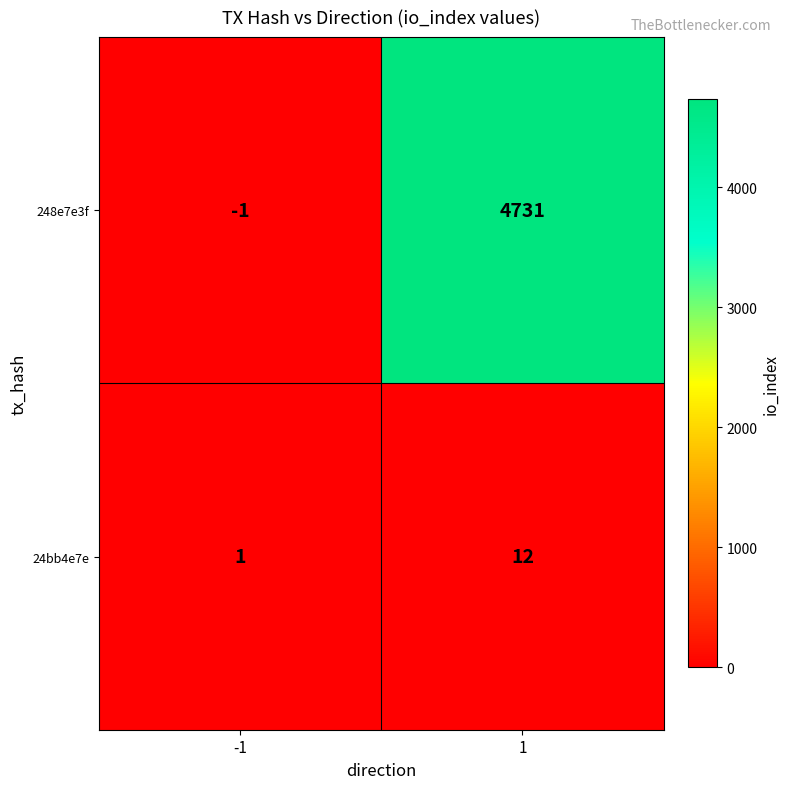

Reading left to right, list all the values displayed in this chart.

248e7e3f: -1	4731
24bb4e7e: 1	12